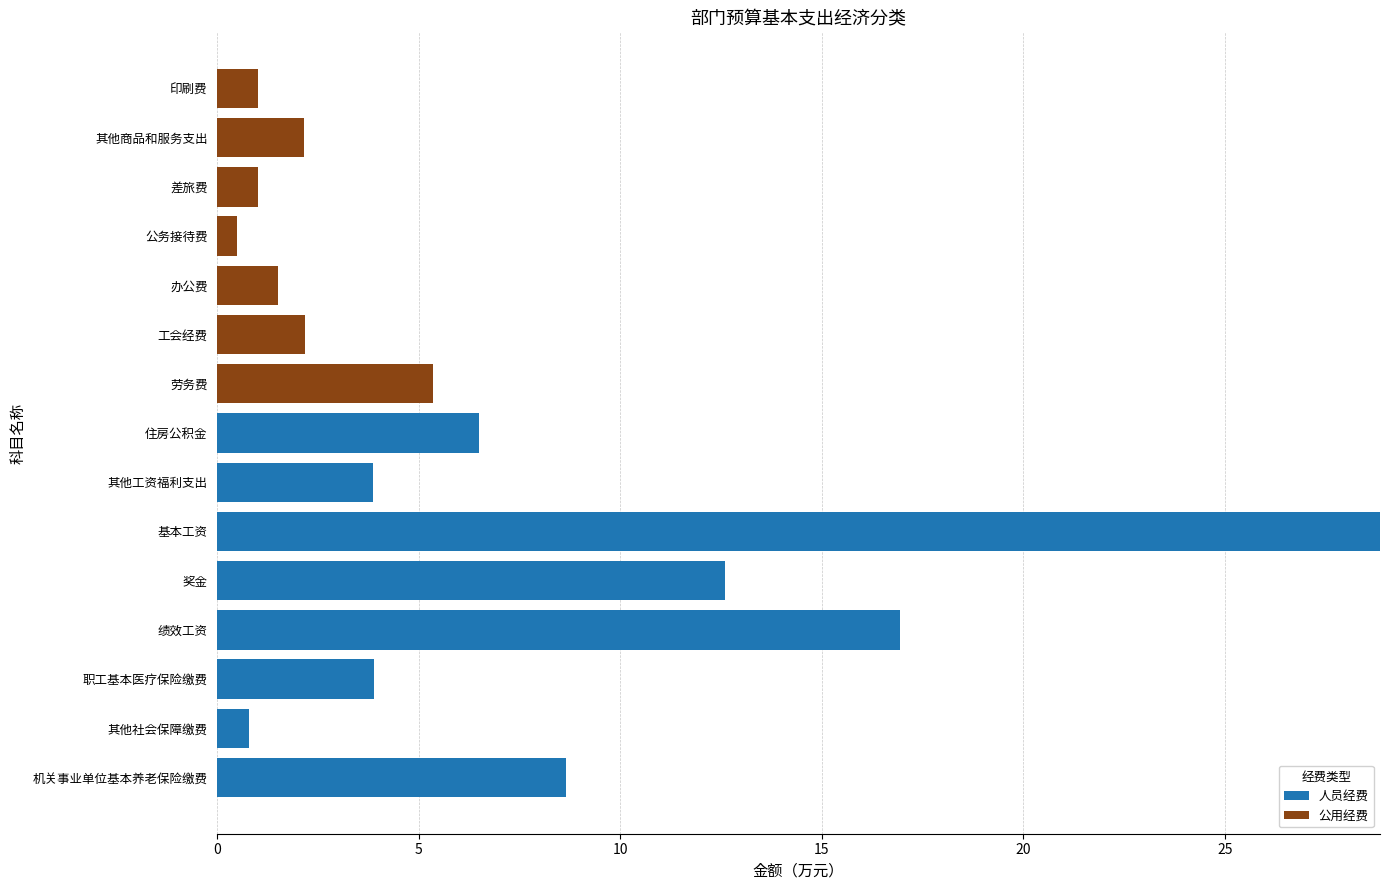

How many distinct data groups are displayed?

2